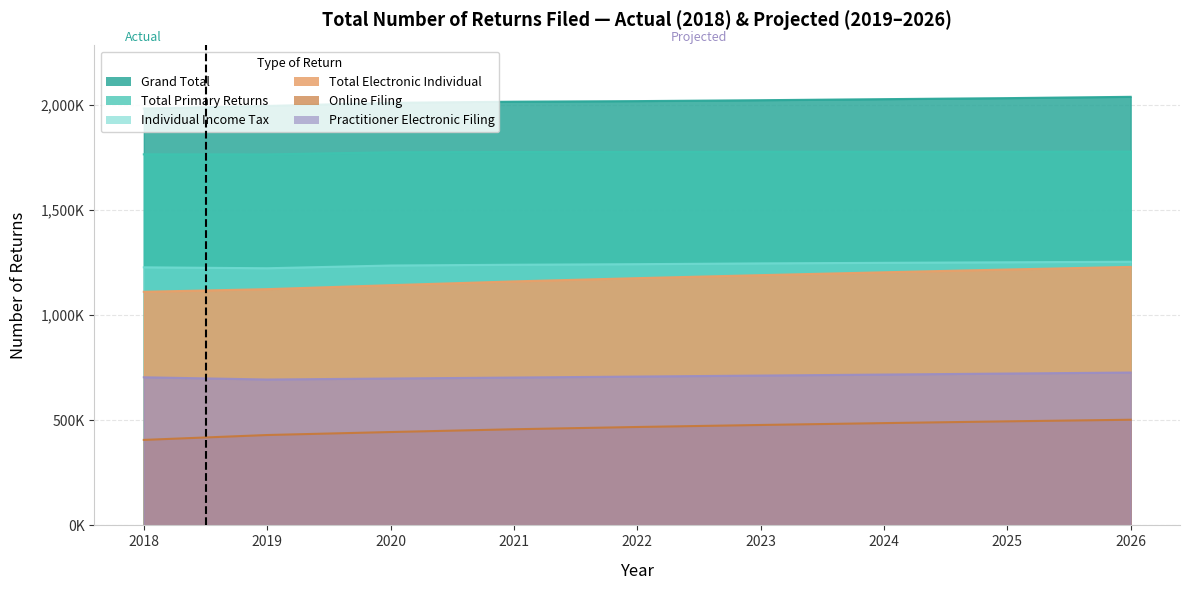

How many series are shown in this chart?

6